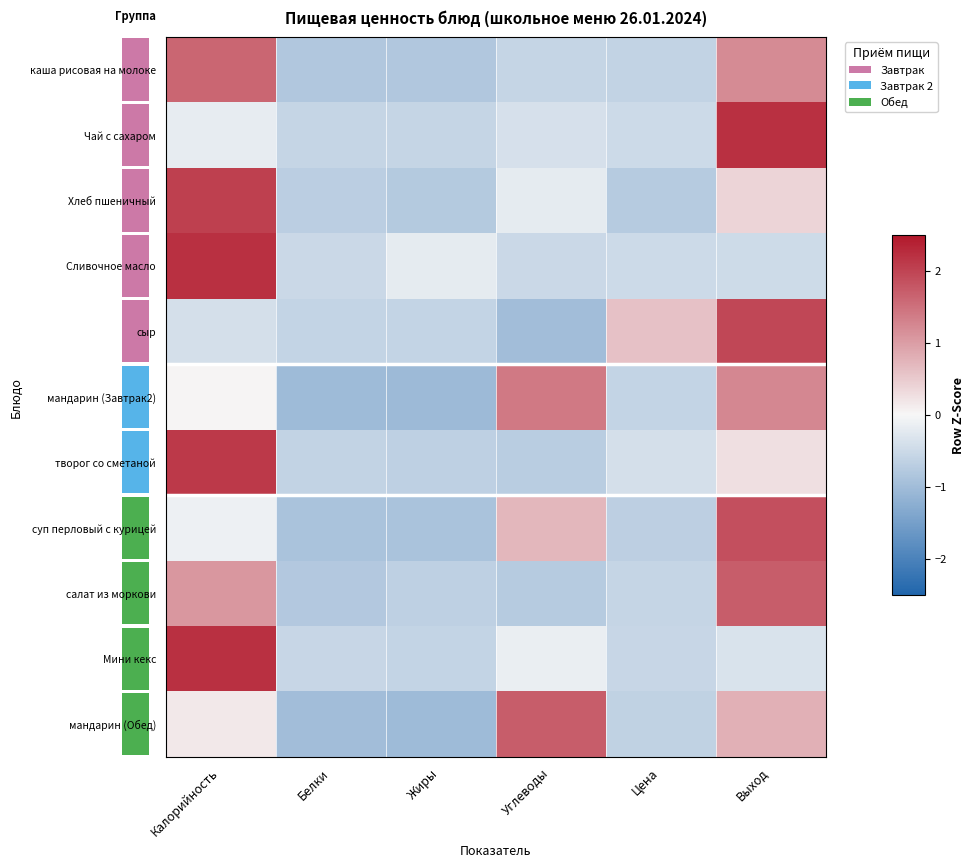

What is the difference between the maximum and second lowest values in the row_2 series?

2.8